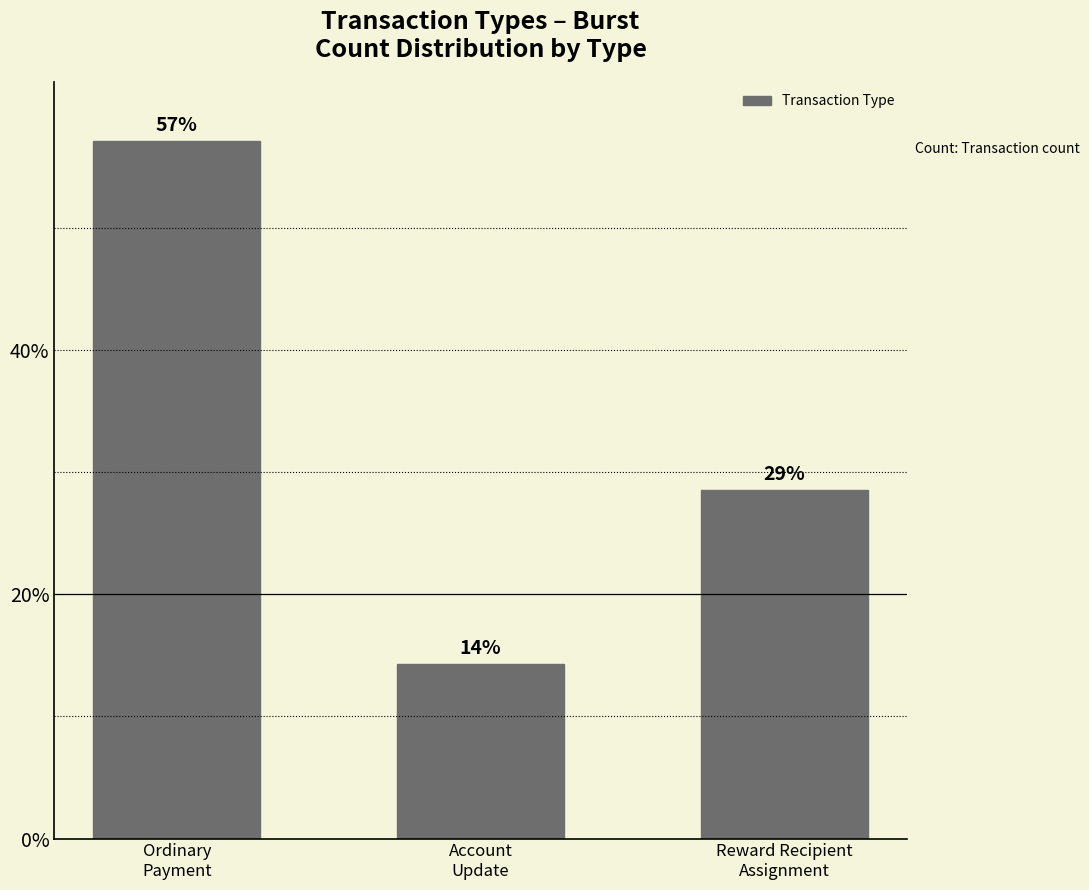

True or false: the data shows 0.6 at Ordinary
Payment.

True